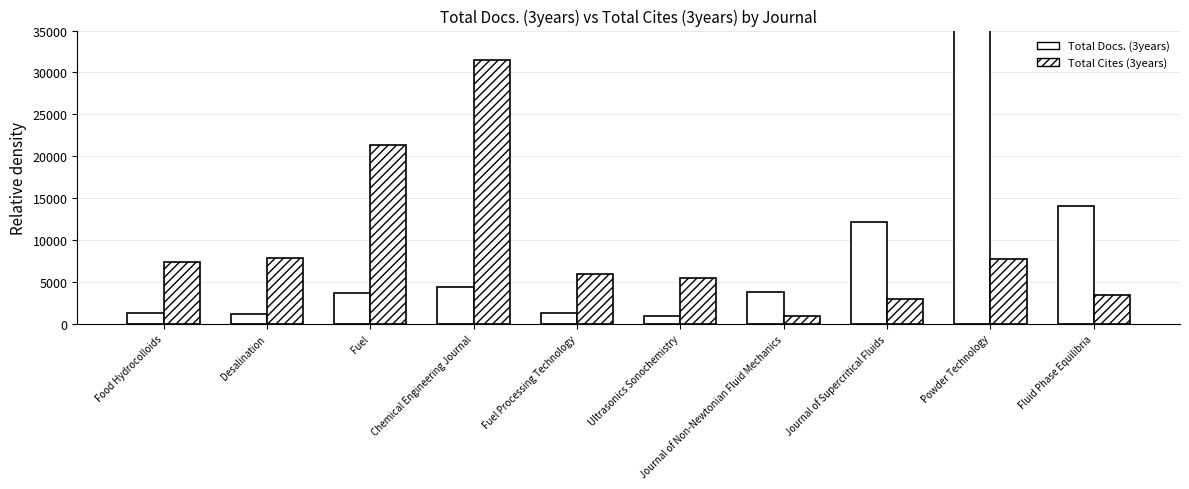

At which label does Total Cites (3years) first exceed 7356?

Desalination